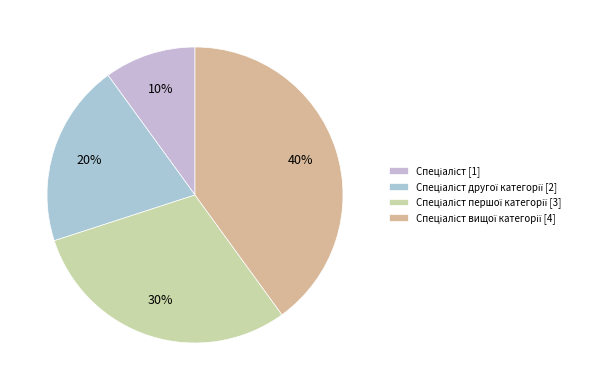

How many segments does this pie chart have?

4